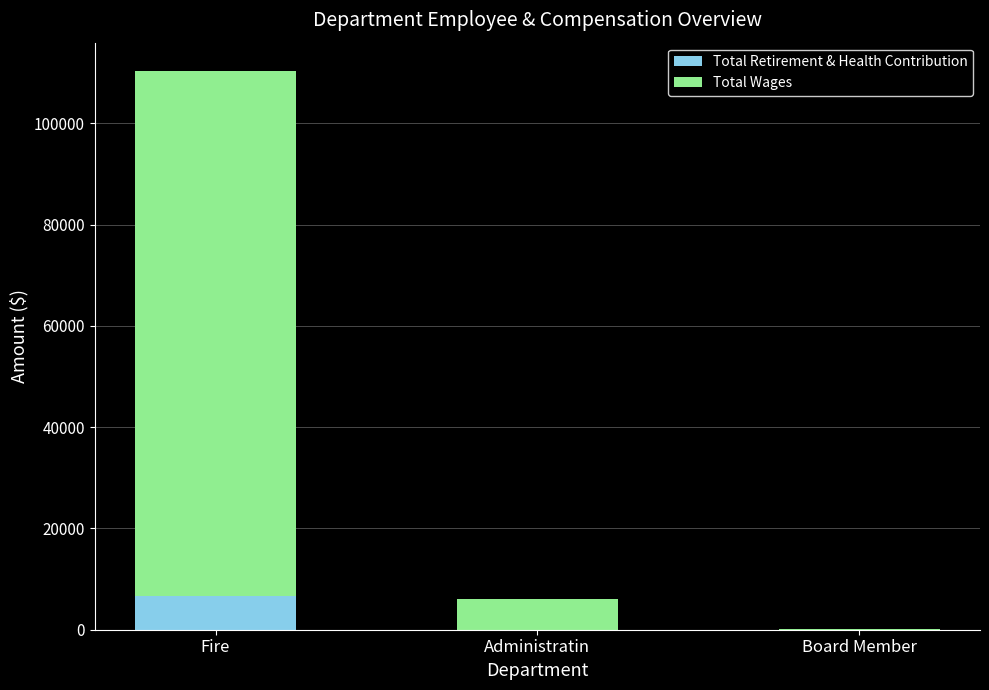

Reading left to right, what are the values for Total Retirement & Health Contribution?

Fire=6599	Administratin=0	Board Member=0